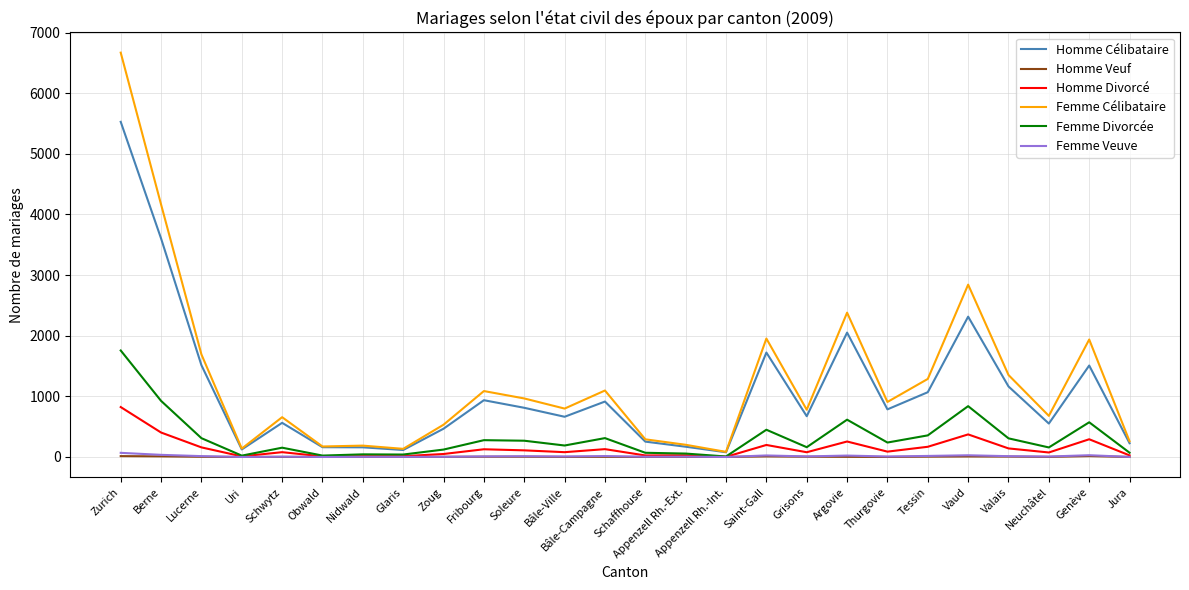

What is the sum of the Femme Célibataire values at Valais and Berne?

5516